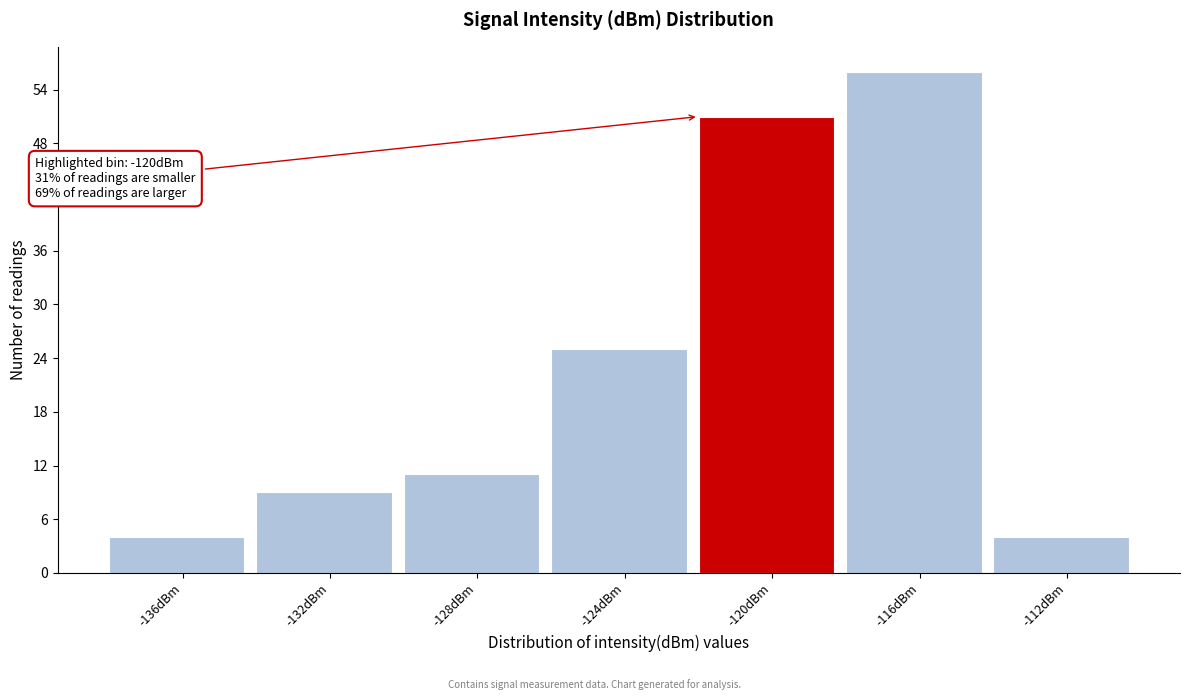

Reading left to right, what are all the values shown in this chart?

-136dBm=4	-132dBm=9	-128dBm=11	-124dBm=25	-120dBm=51	-116dBm=56	-112dBm=4